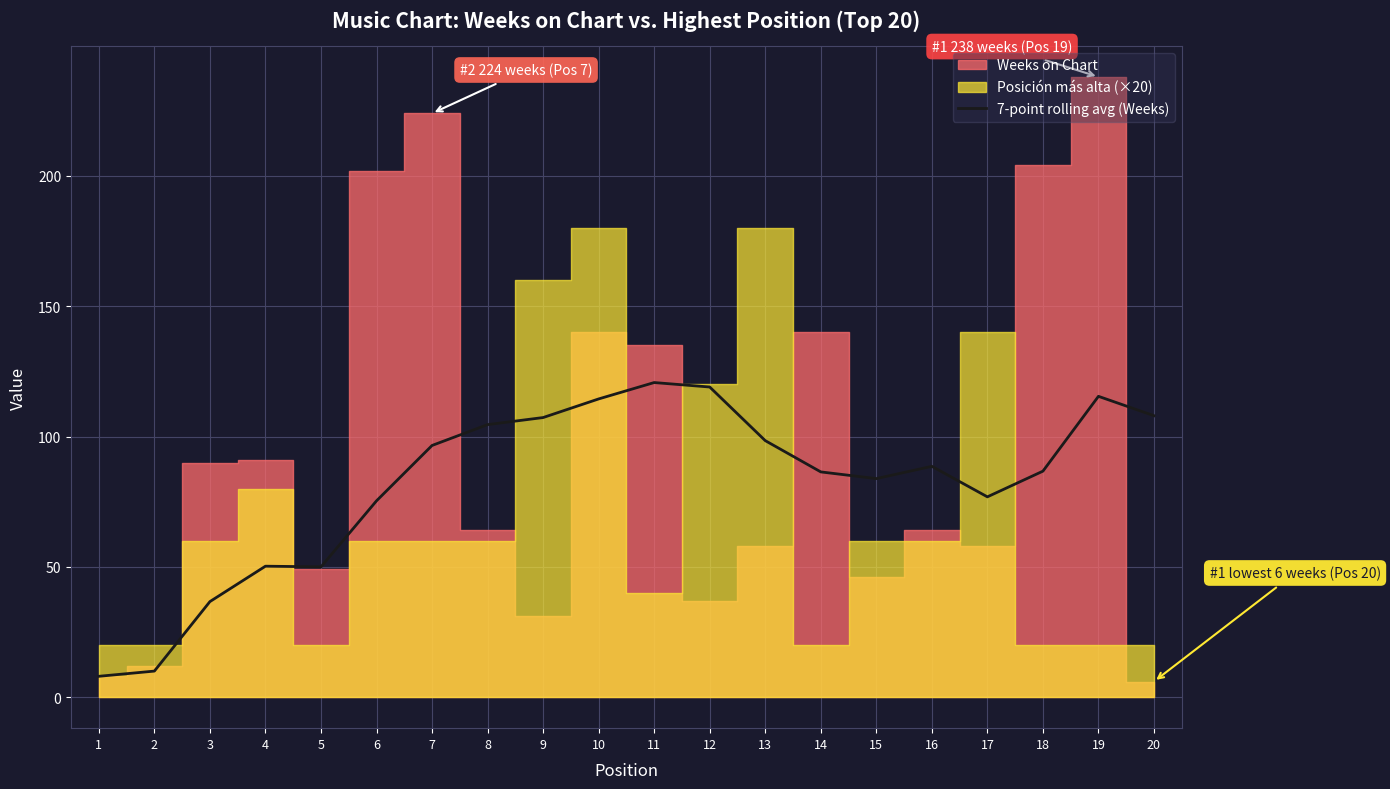

How many lines are shown in the chart?

1